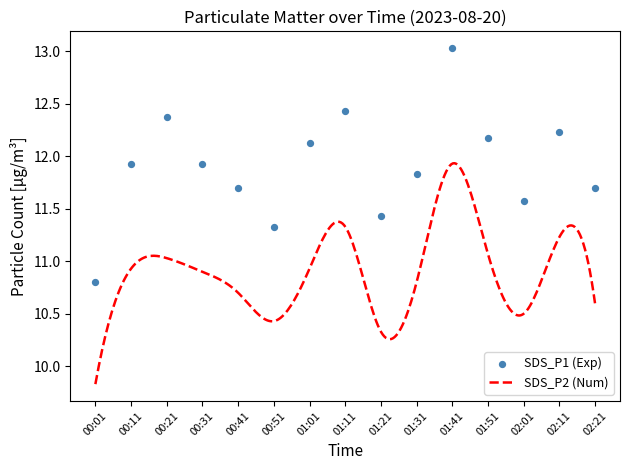

Approximately how many times larger is the value at 01:31 compared to 00:01?

1.1